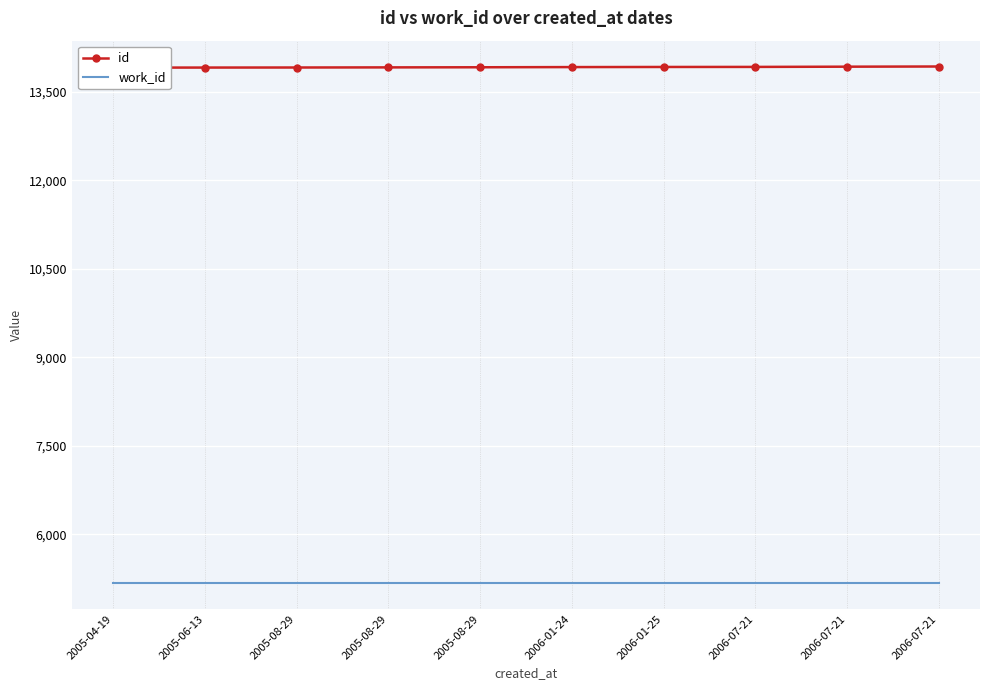

List the labels in order of id value, smallest first.

2005-04-19, 2005-06-13, 2005-08-29, 2005-08-29, 2005-08-29, 2006-01-24, 2006-01-25, 2006-07-21, 2006-07-21, 2006-07-21